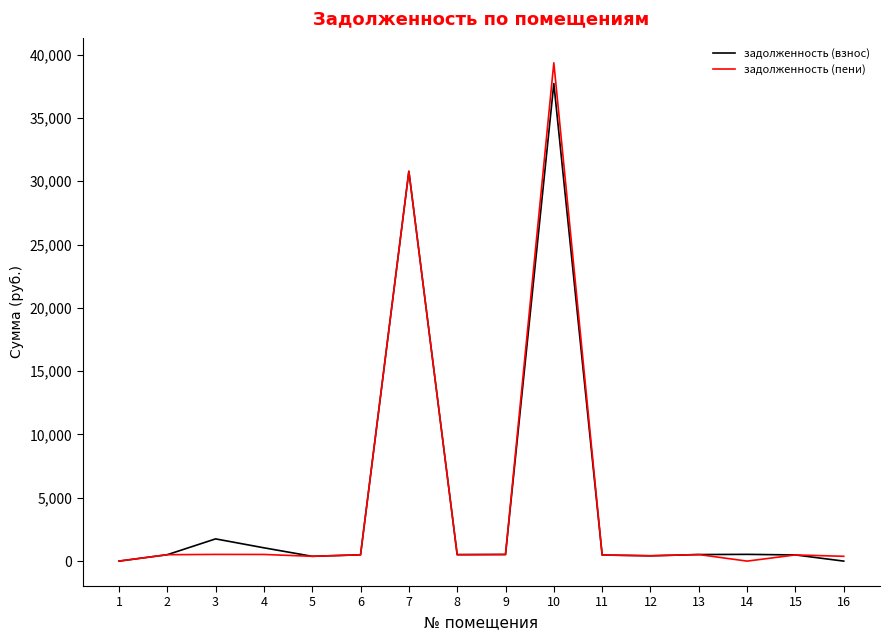

At which category is the sum across all series the highest?

10